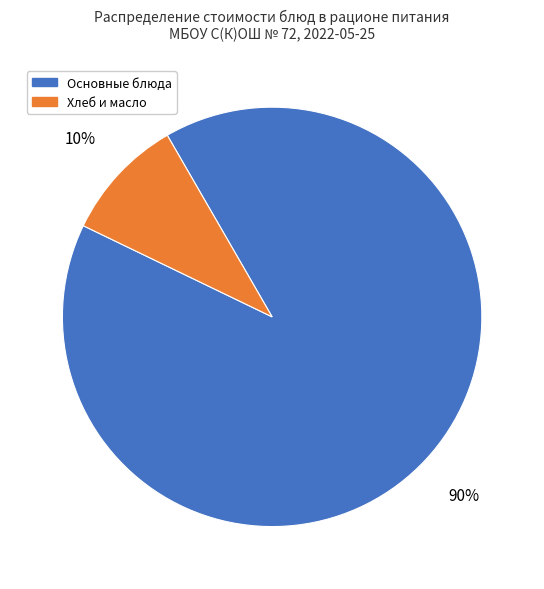

What is the majority slice?

Основные блюда